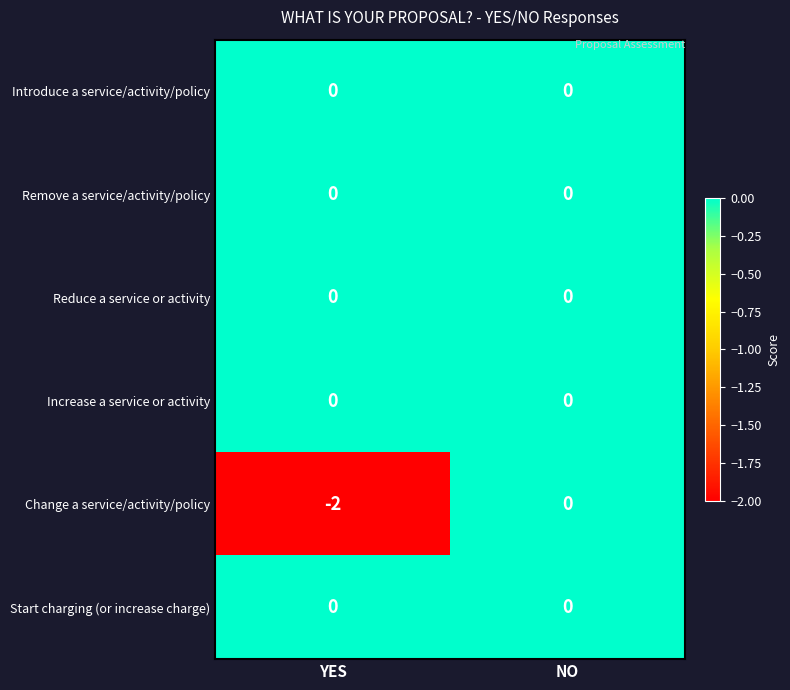

Which series has the widest spread of values?

Change a service/activity/policy